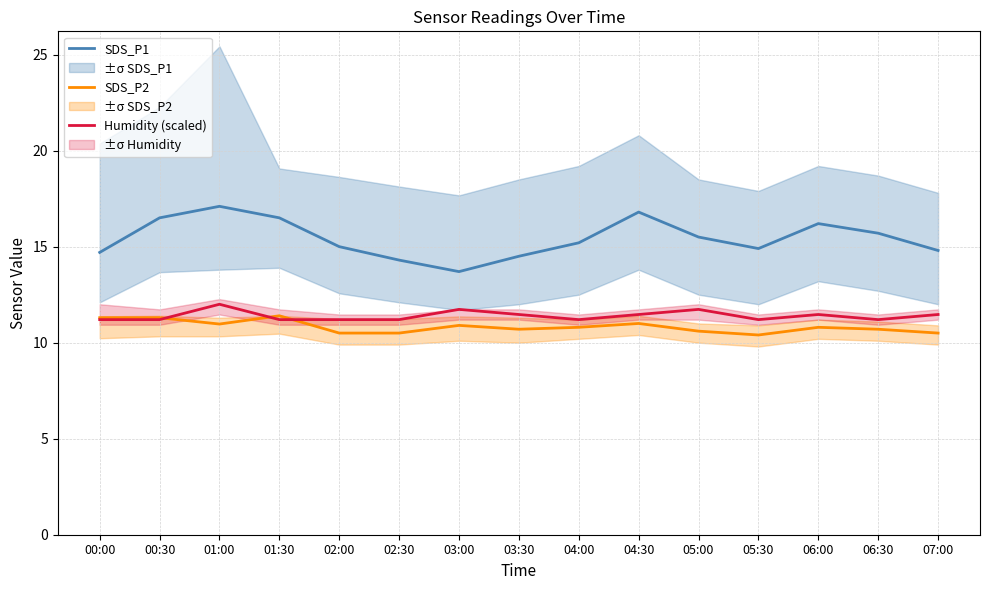

What is the maximum value shown in the chart?

17.1